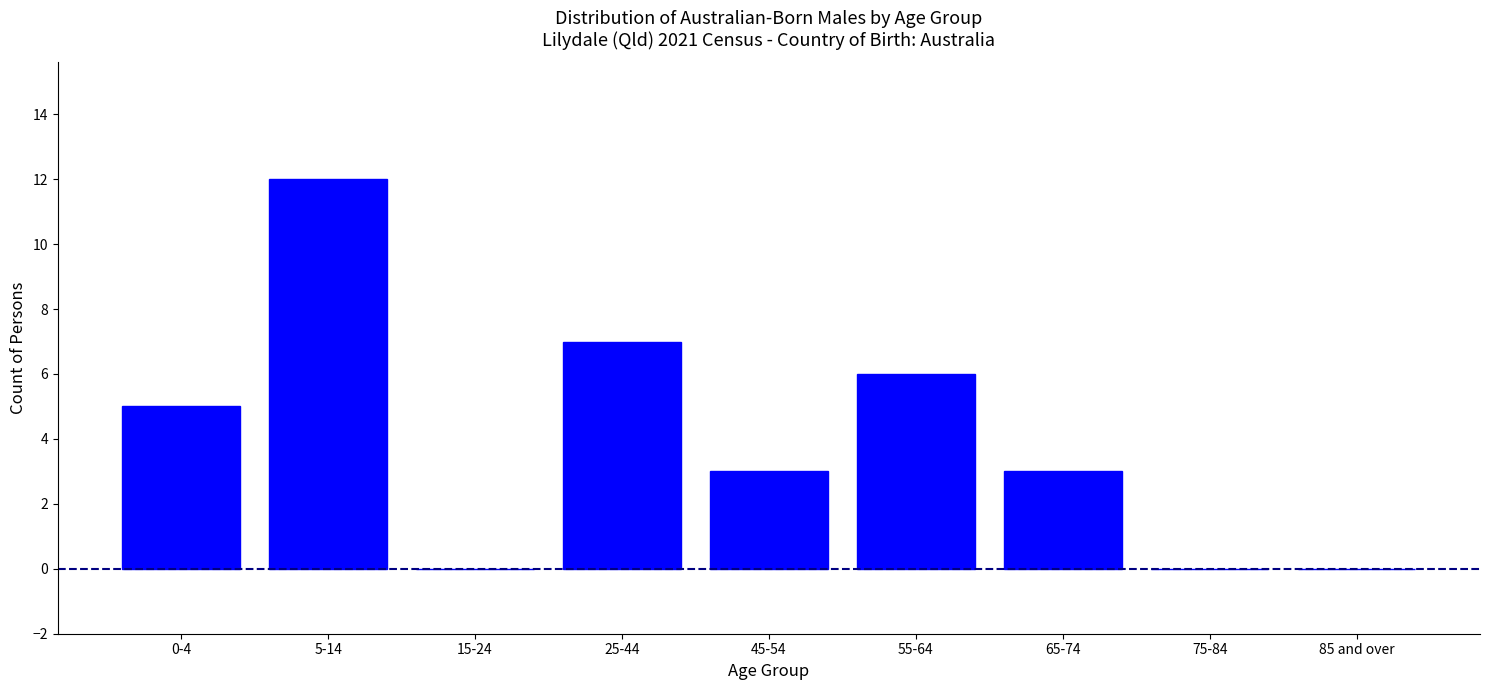

Reading left to right, what are all the values shown in this chart?

0-4=5	5-14=12	15-24=0	25-44=7	45-54=3	55-64=6	65-74=3	75-84=0	85 and over=0